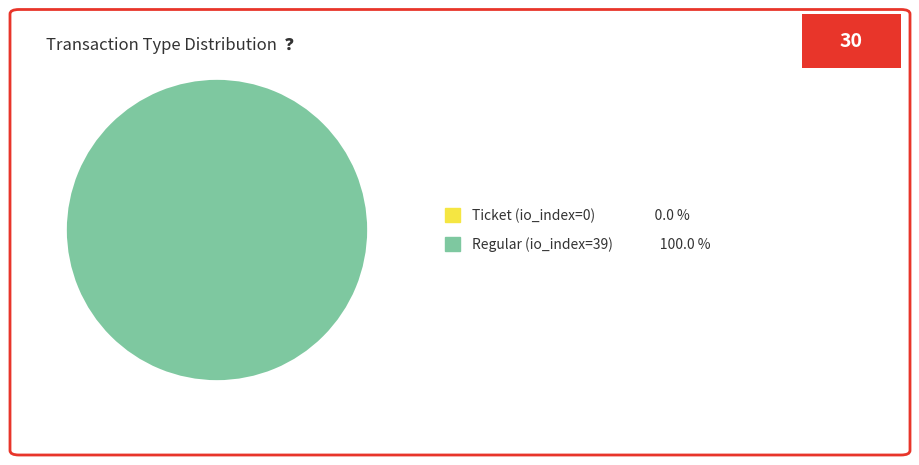

Rank the categories by value from lowest to highest.

Ticket (io_index=0), Regular (io_index=39)